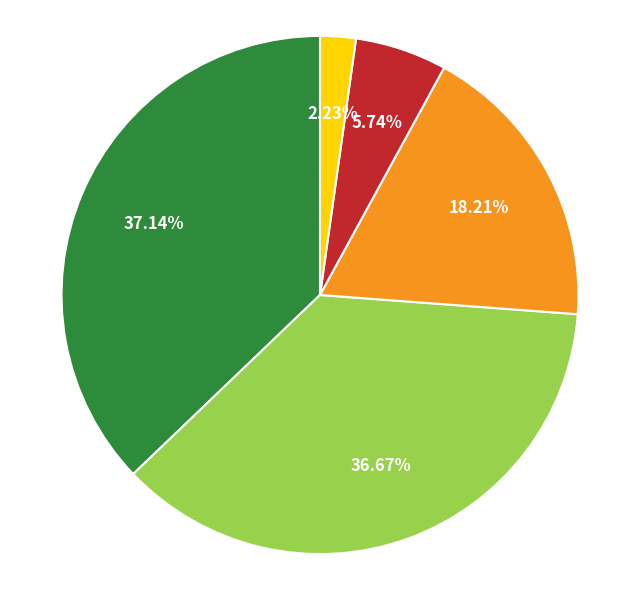

Is there a majority slice in this chart?

No